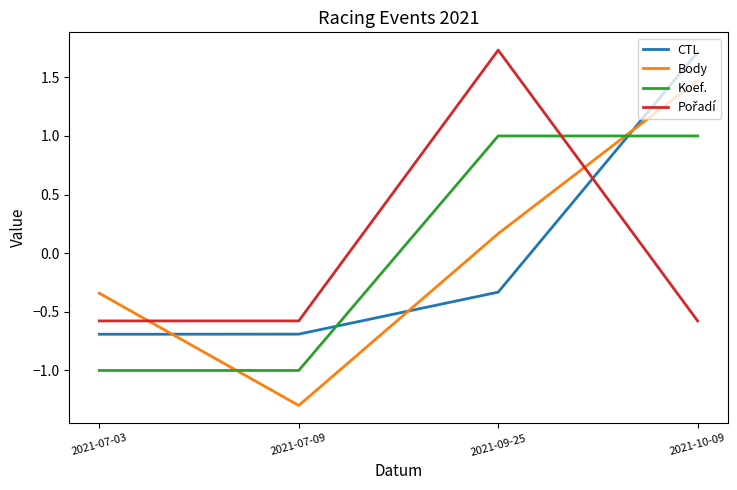

What is the minimum value shown in the chart?

-1.3